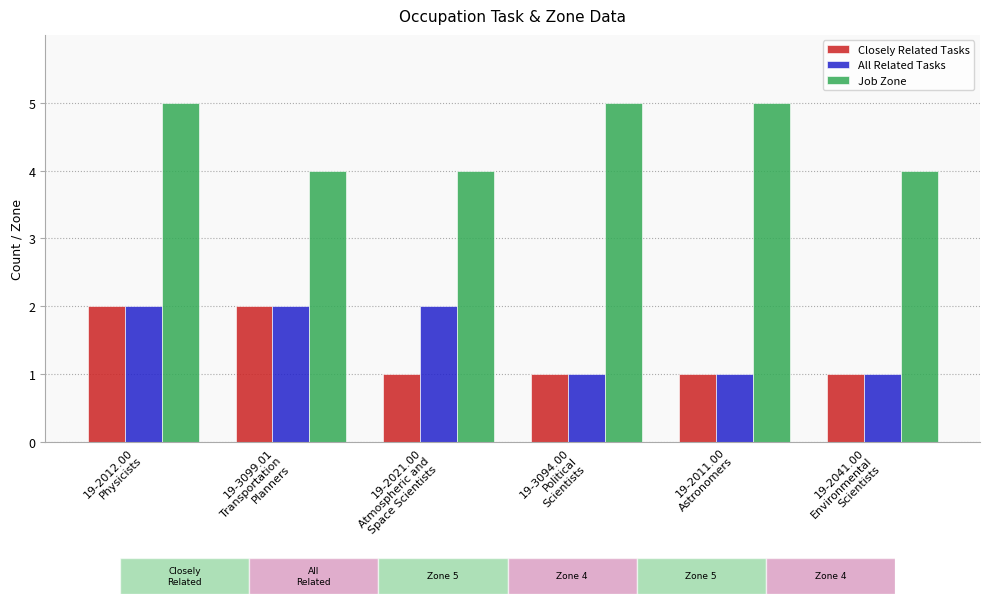

What are all the series names shown in the legend?

Closely Related Tasks, All Related Tasks, Job Zone